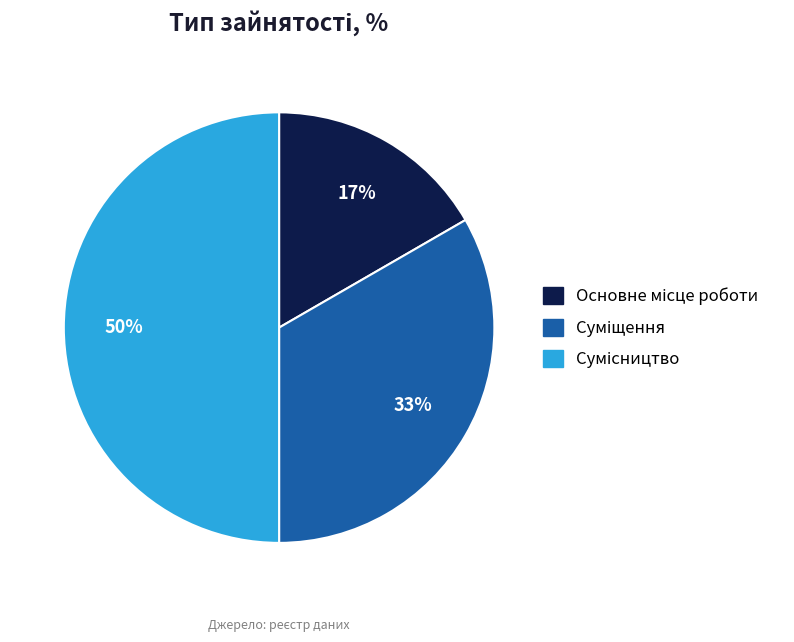

To the nearest percent, what is the average slice percentage?

33%